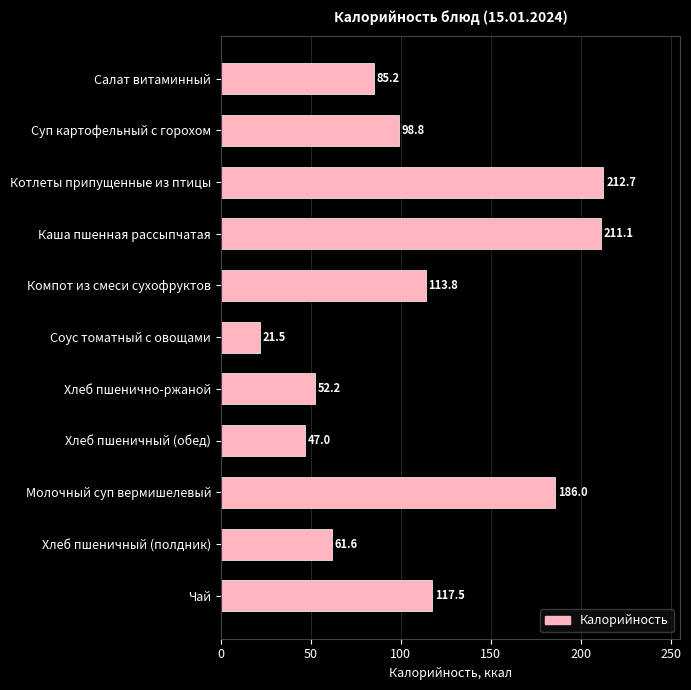

Rank the categories by value from highest to lowest.

Котлеты припущенные из птицы, Каша пшенная рассыпчатая, Молочный суп вермишелевый, Чай, Компот из смеси сухофруктов, Суп картофельный с горохом, Салат витаминный, Хлеб пшеничный (полдник), Хлеб пшенично-ржаной, Хлеб пшеничный (обед), Соус томатный с овощами